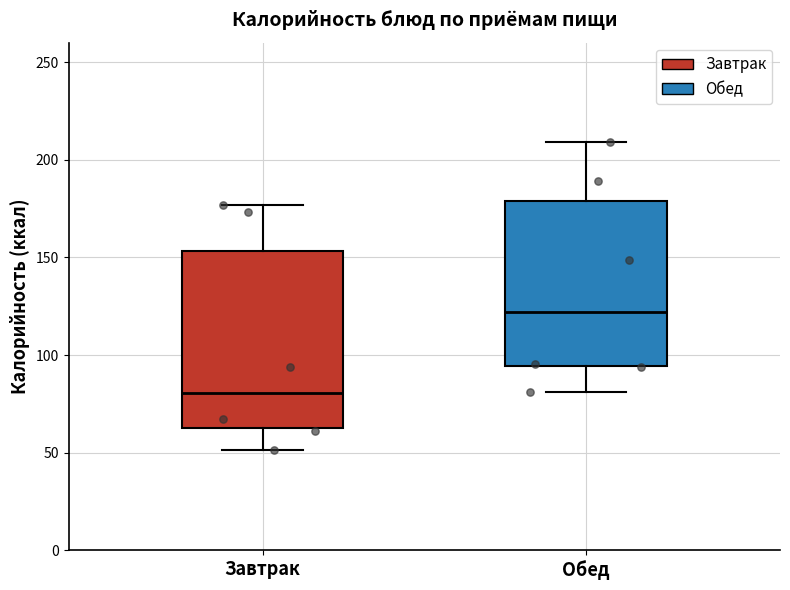

Reading left to right, read every box against the y-axis: the position of its median line, the range the box covers, and the ends of its whiskers. The values are not printed on the chart, so give them approximately, as read against the axis.

Завтрак: median 80, box 65 to 155, whiskers 50 to 175
Обед: median 120, box 95 to 180, whiskers 80 to 210